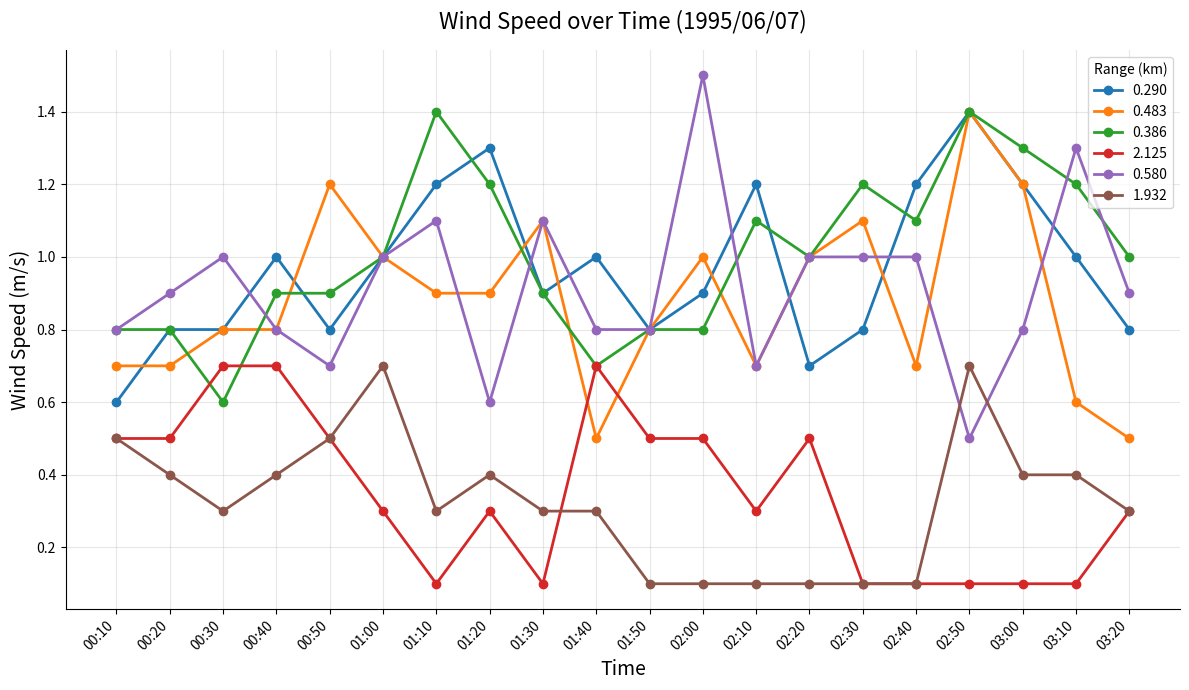

What are all the series names shown in the legend?

0.290, 0.483, 0.386, 2.125, 0.580, 1.932